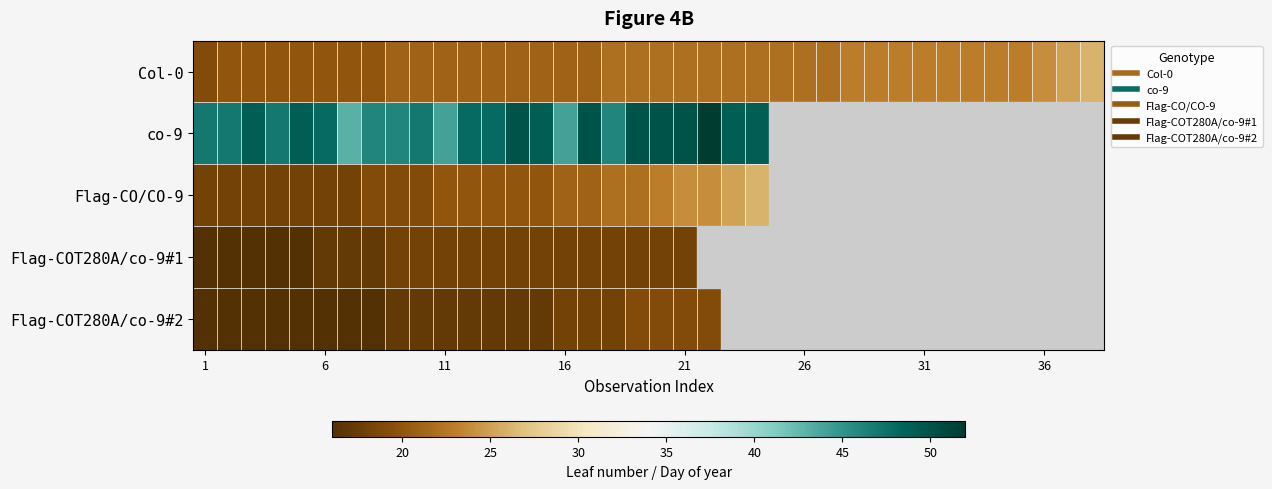

Count the number of categories in the chart.

38